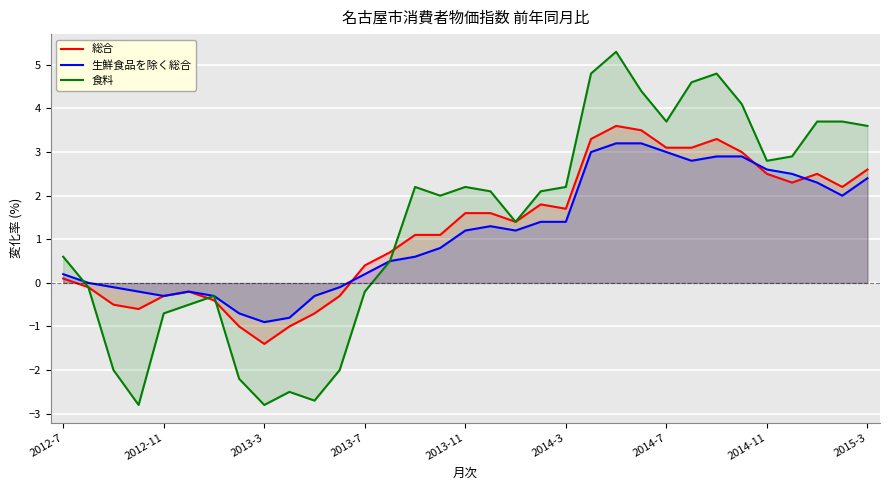

What is the difference between the second highest and minimum values in the 生鮮食品を除く総合 series?

4.1